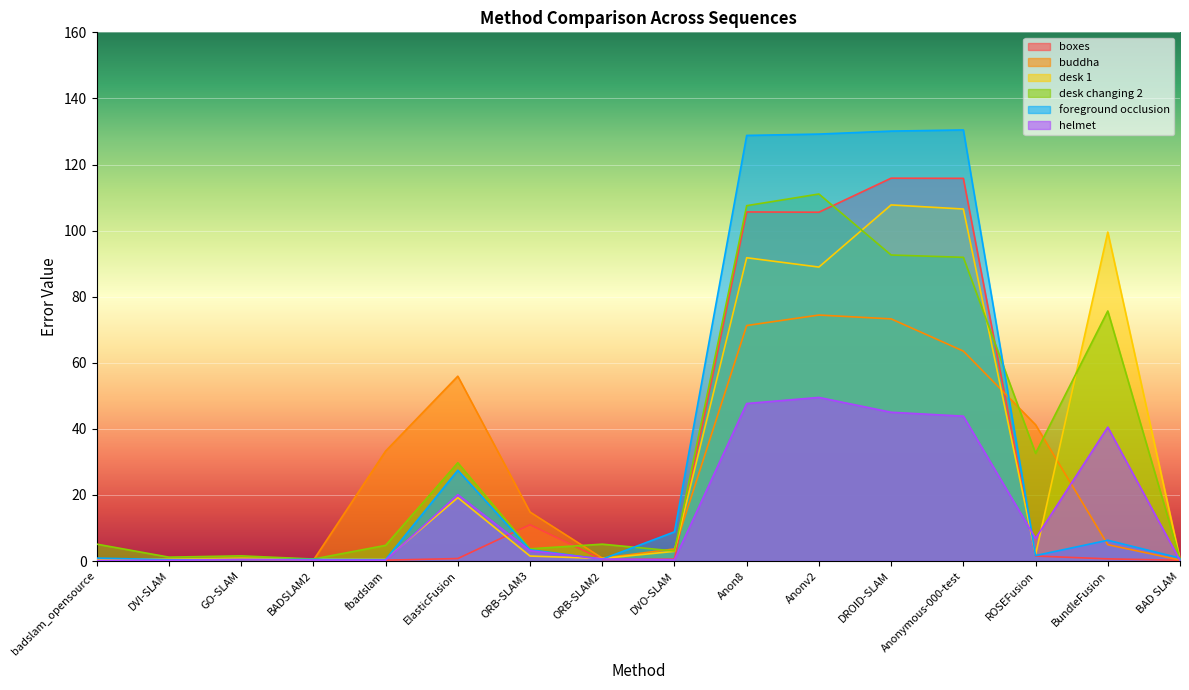

The value of foreground occlusion at BundleFusion is 6.3. True or false?

True